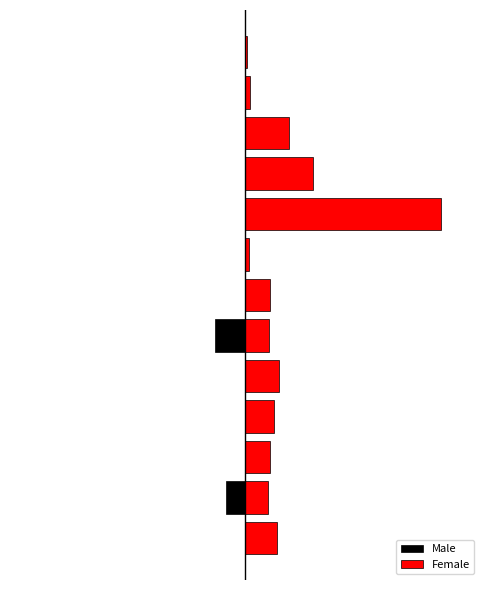

Where is Female nearest to the value 98?

9